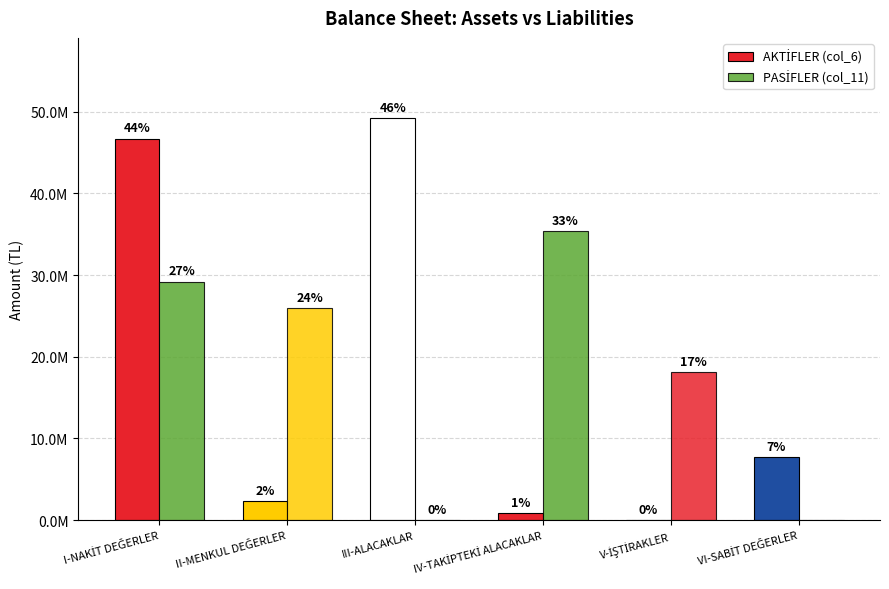

What is the sum of the PASİFLER (col_11) values at I-NAKİT DEĞERLER and V-İŞTİRAKLER?

47311934.5